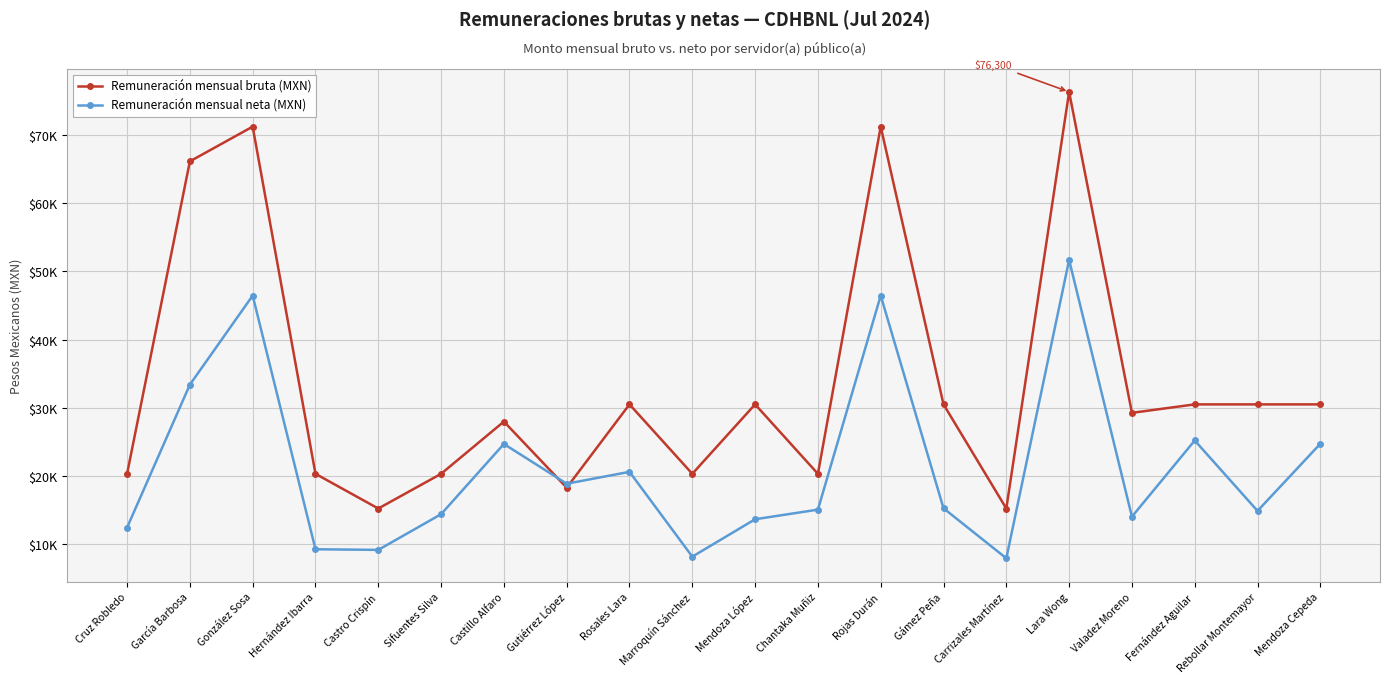

In Remuneración mensual neta (MXN), how many points are higher than both neighbors (excluding endpoints)?

6